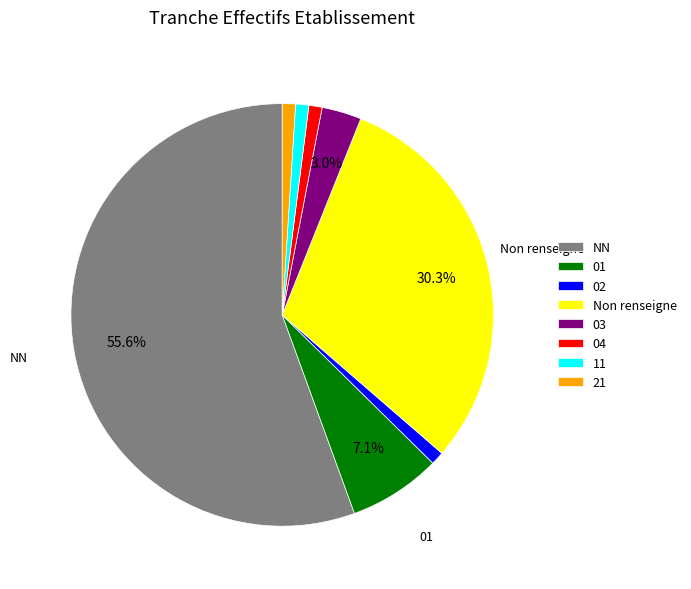

Does any single category account for the majority?

Yes